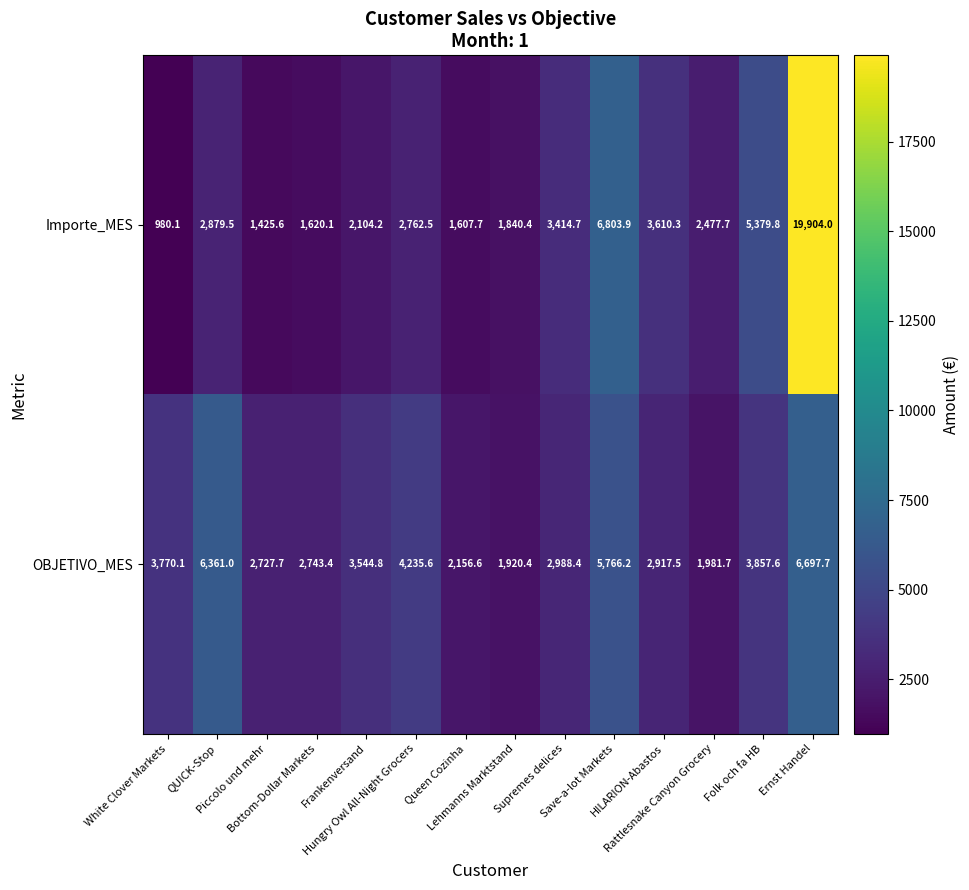

What is the average value of the Importe_MES series?

4057.9